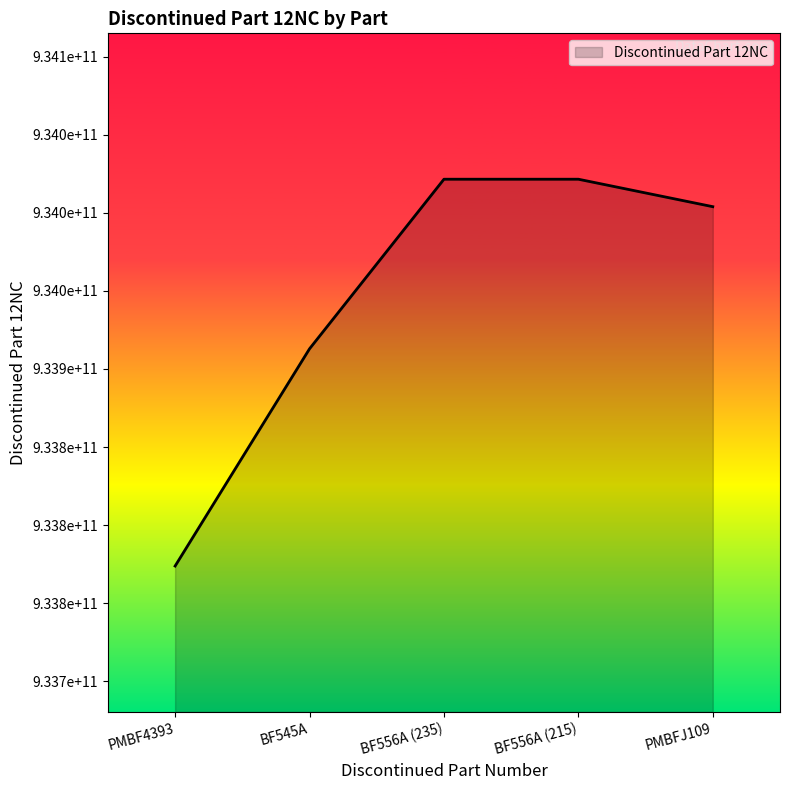

Is this an area chart (filled region under the line)?

Yes